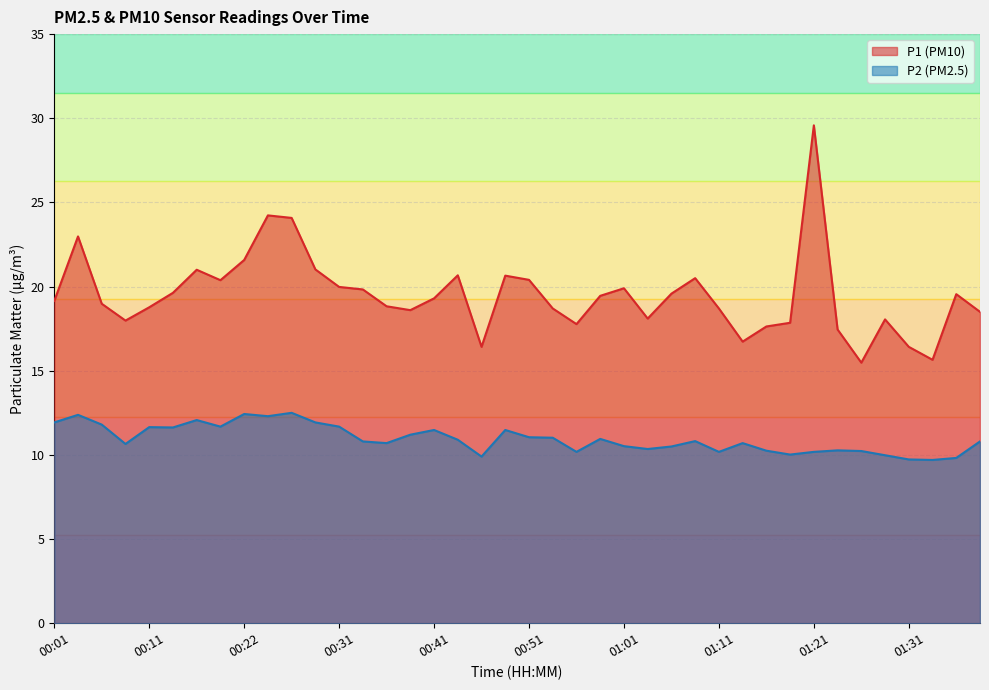

True or false: P1 and P2 intersect in this chart.

False